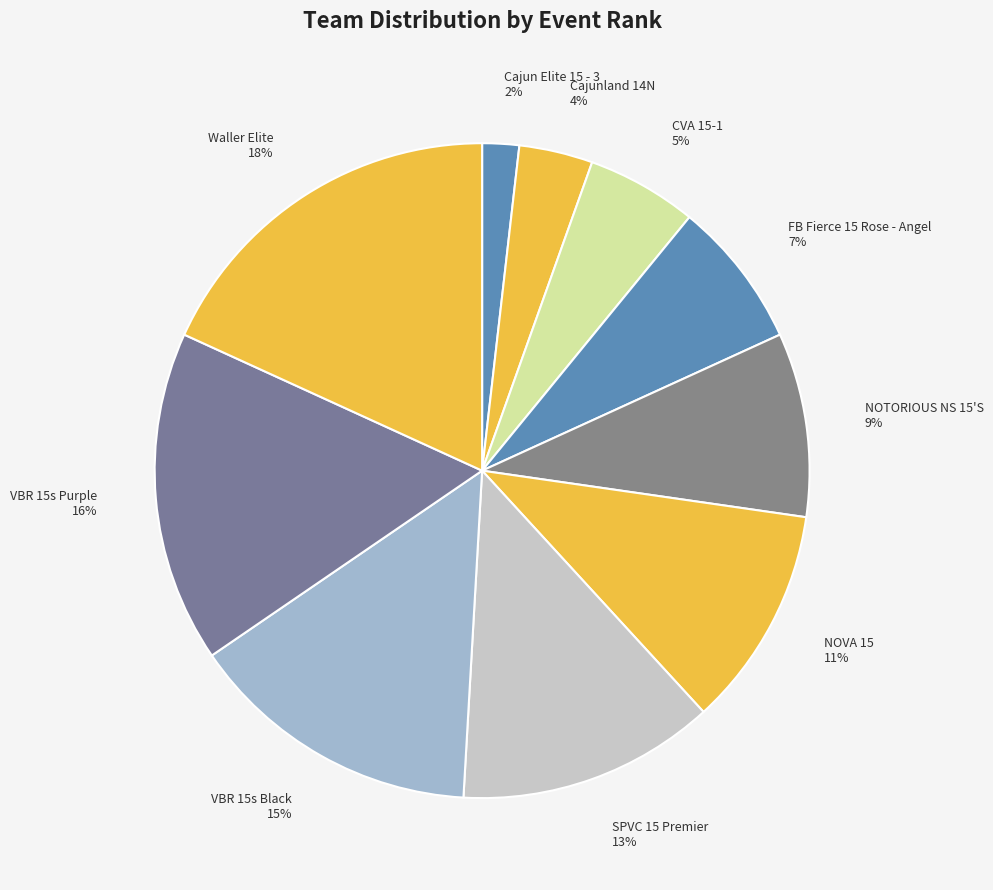

Count the number of slices in the pie.

10